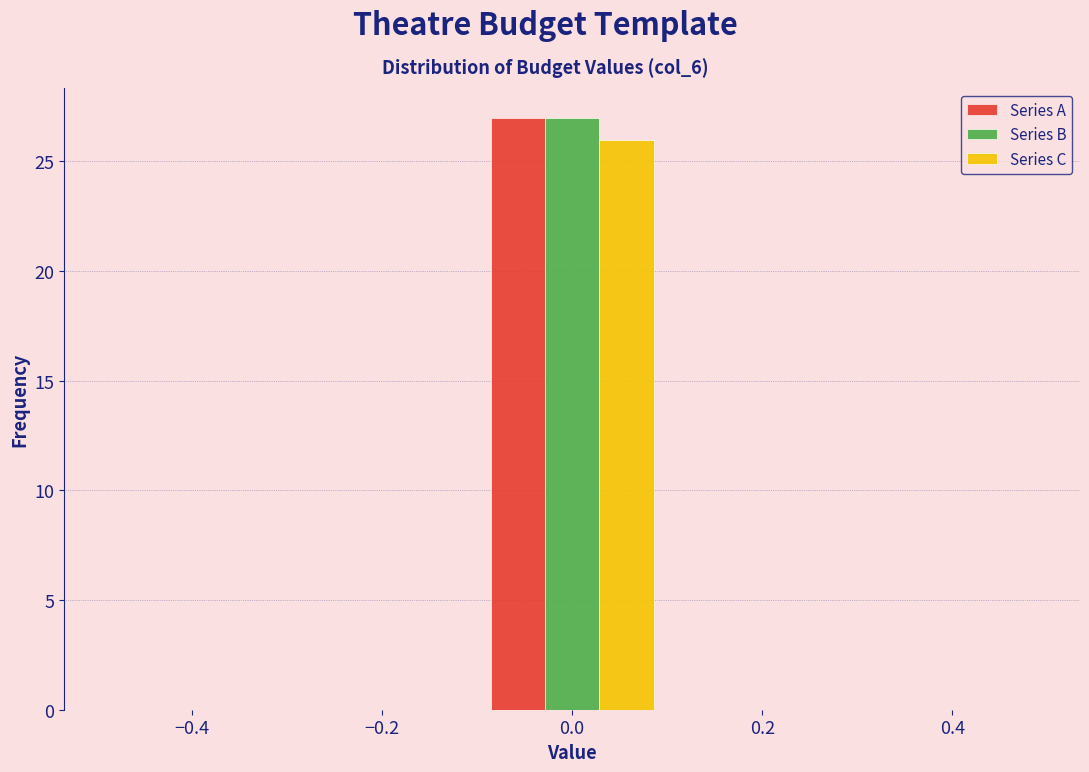

Reading left to right, transcribe this chart: for each range on the x-axis, give the height of each series' bar. The values are not printed on the chart, so give them approximately, as read against the axis.

-0.5 to -0.3: Series A=0	Series B=0	Series C=0
-0.3 to -0.1: Series A=0	Series B=0	Series C=0
-0.1 to 0.1: Series A=27	Series B=27	Series C=26
0.1 to 0.3: Series A=0	Series B=0	Series C=0
0.3 to 0.5: Series A=0	Series B=0	Series C=0